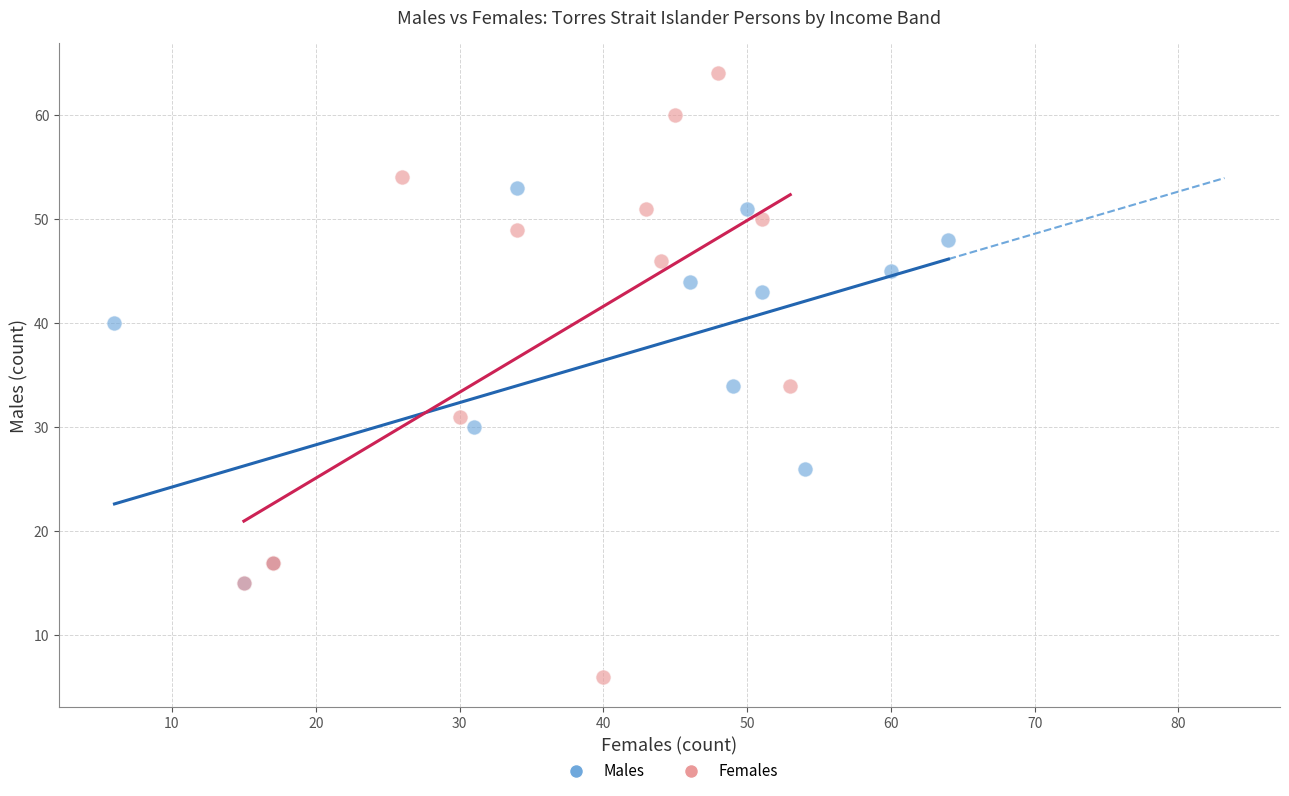

Which series reaches the minimum Y coordinate?

Females